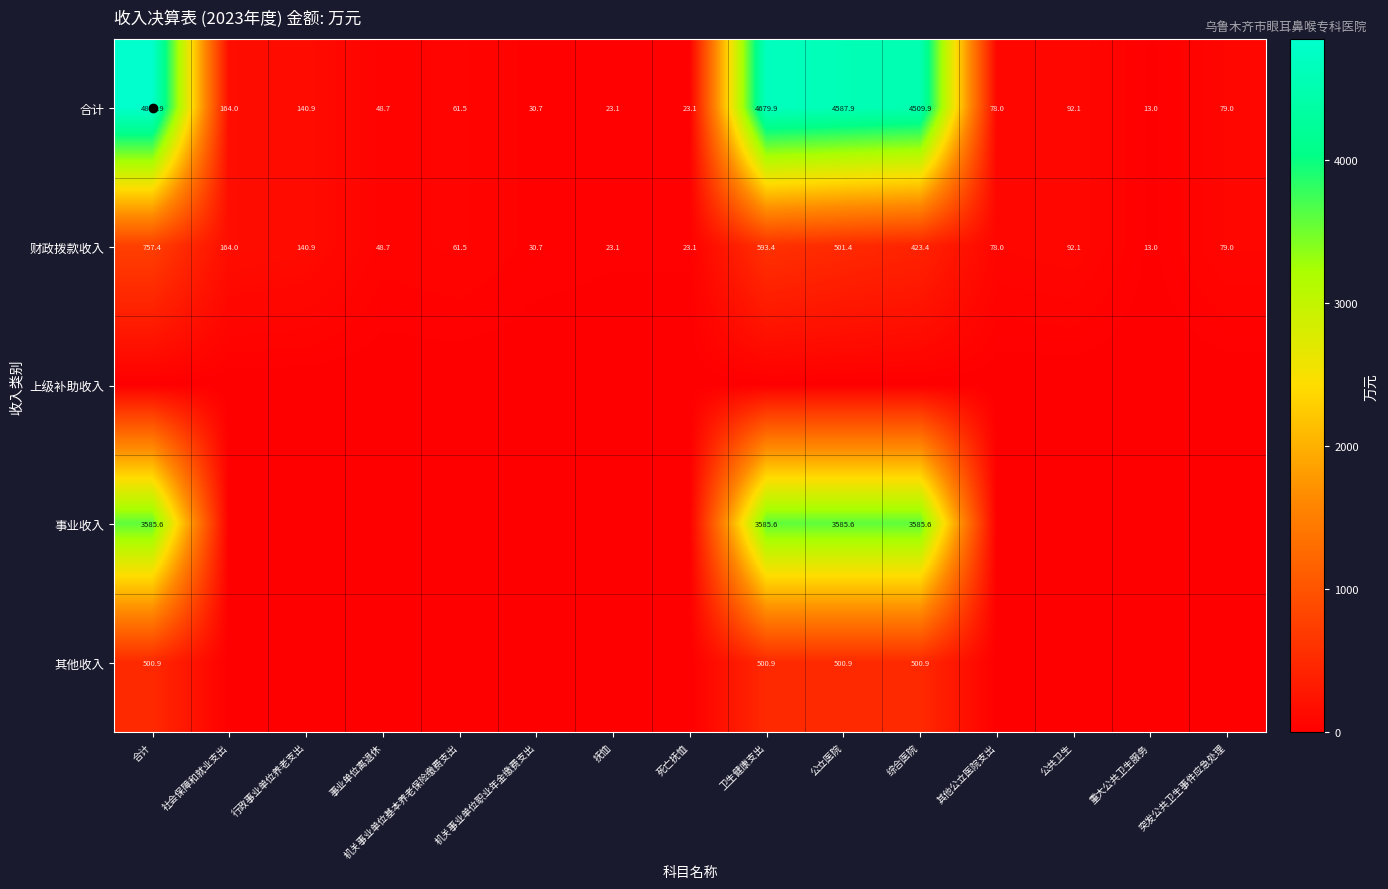

Which series changed the most between 事业单位离退休 and 公共卫生?

合计